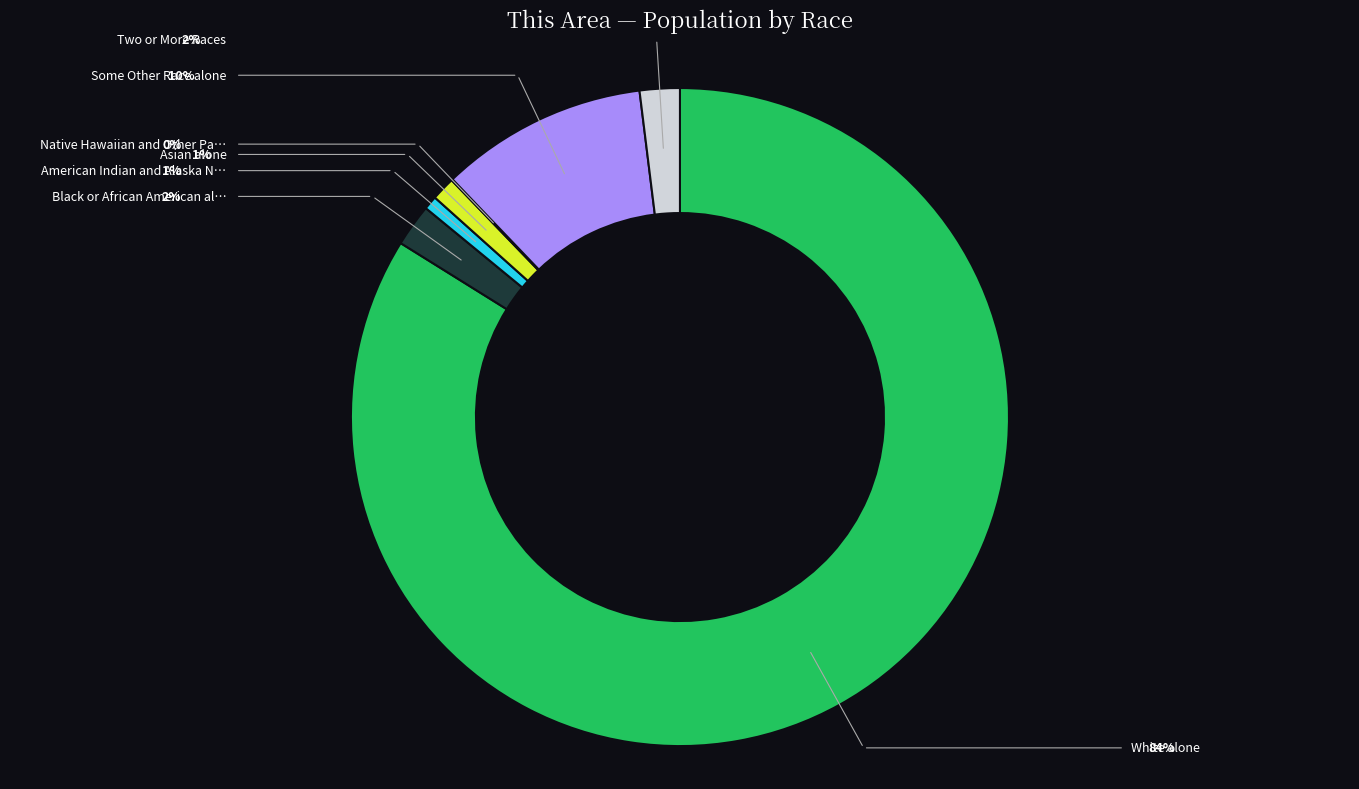

Is there a majority slice in this chart?

Yes